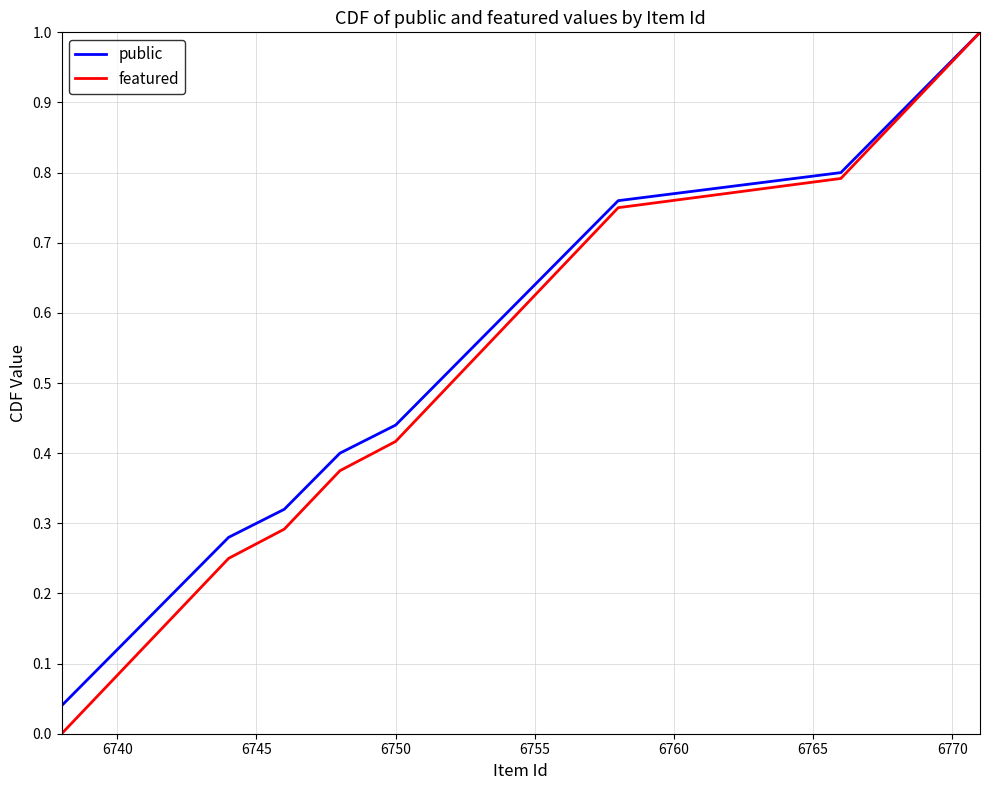

Which series has the widest spread of values?

featured